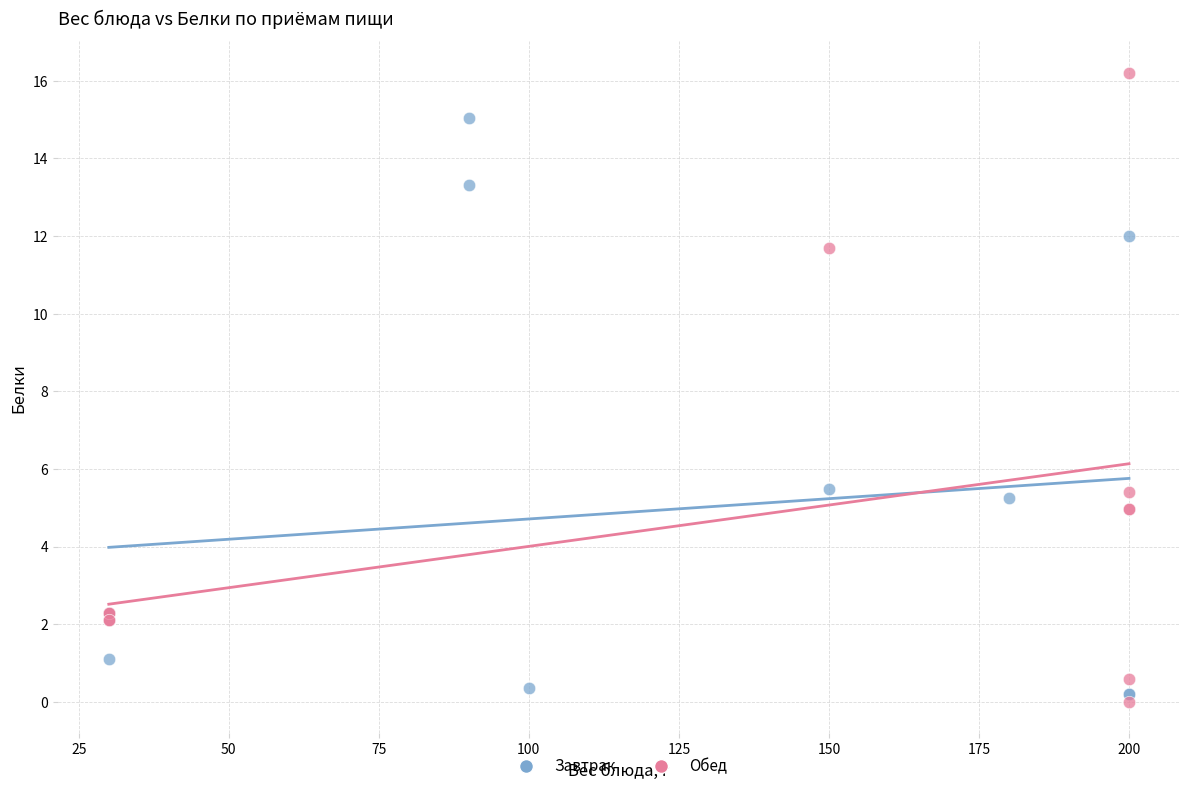

Which series contains the highest Y value?

Обед